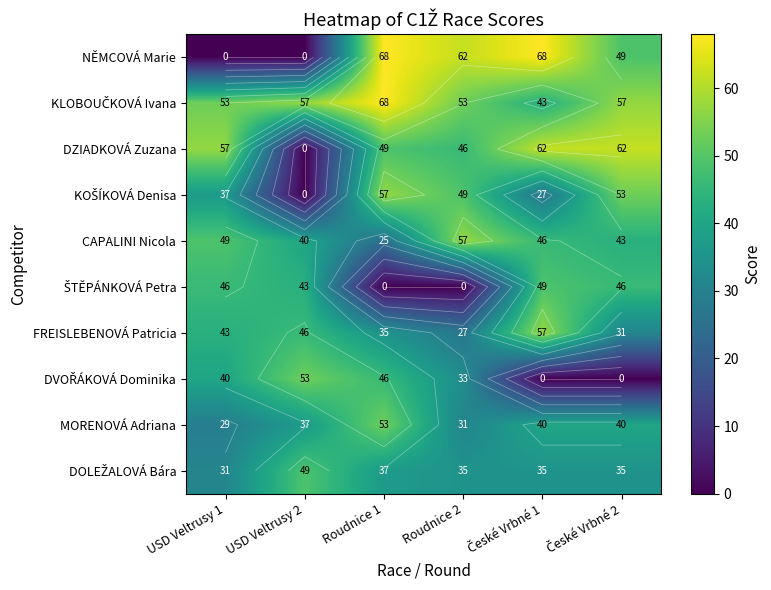

True or false: KLOBOUČKOVÁ Ivana has a value of 68 at Roudnice 1.

True